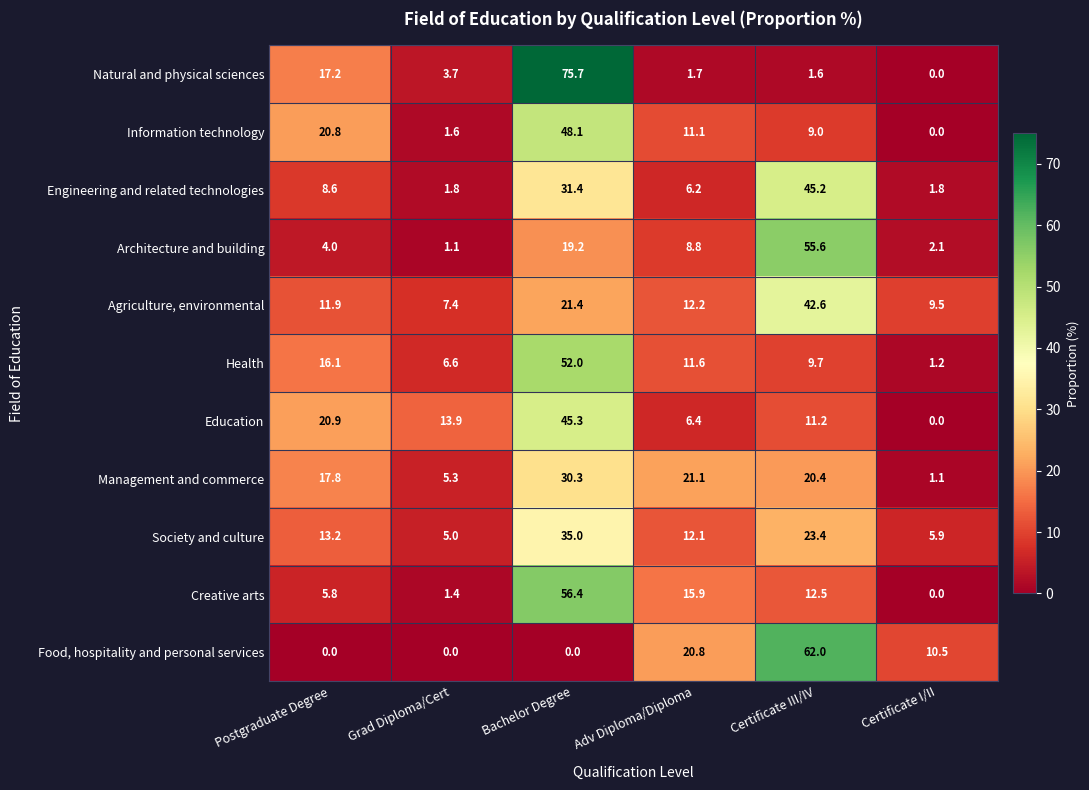

Where is Information technology nearest to the value 24?

Postgraduate Degree